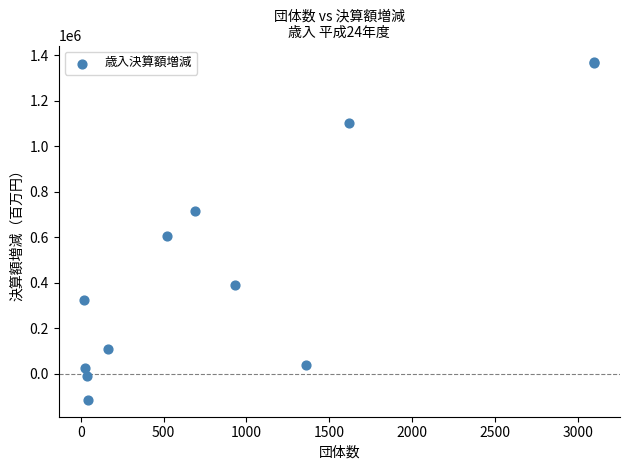

What Y value in the scatter plot is closest to 627063?

605885